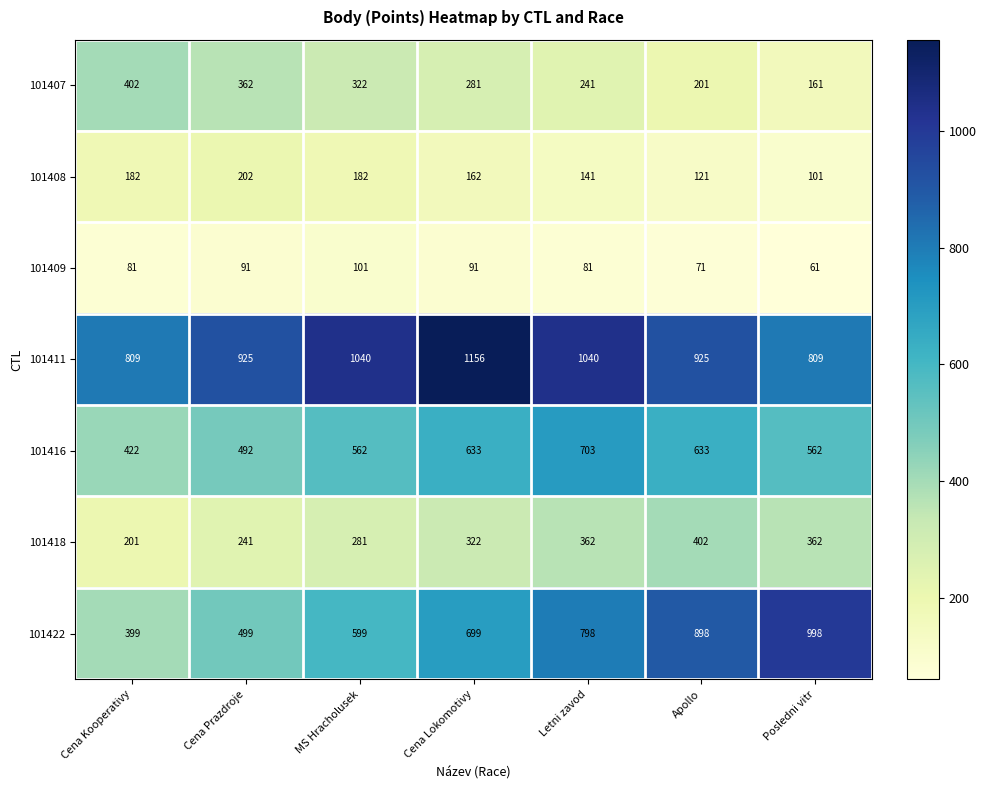

Which series has the widest spread of values?

101422